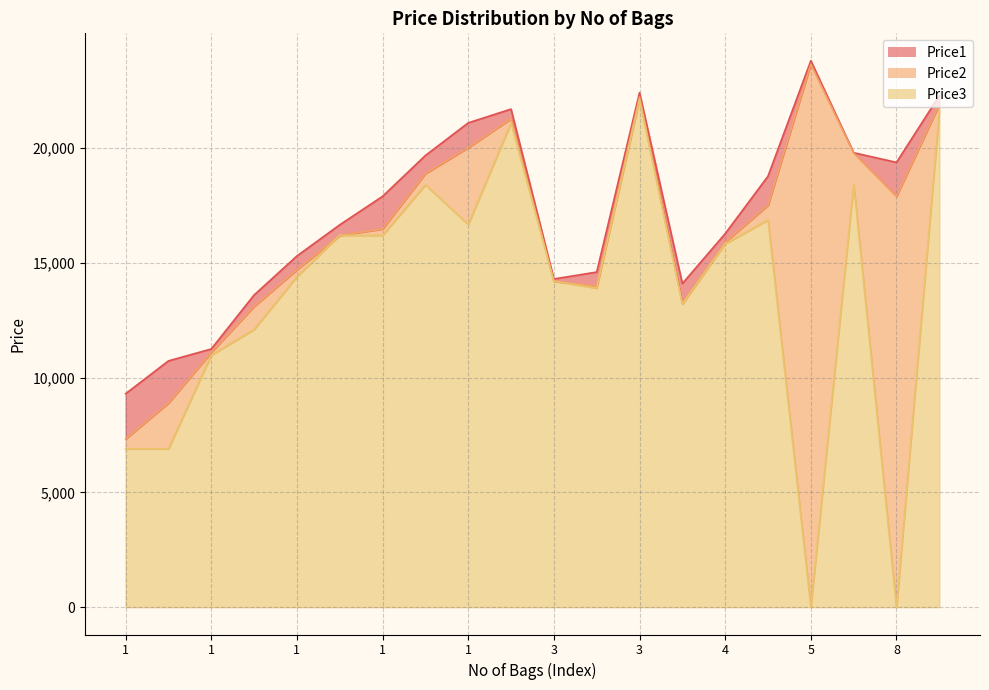

At which category does Price2 reach its first local peak?

1